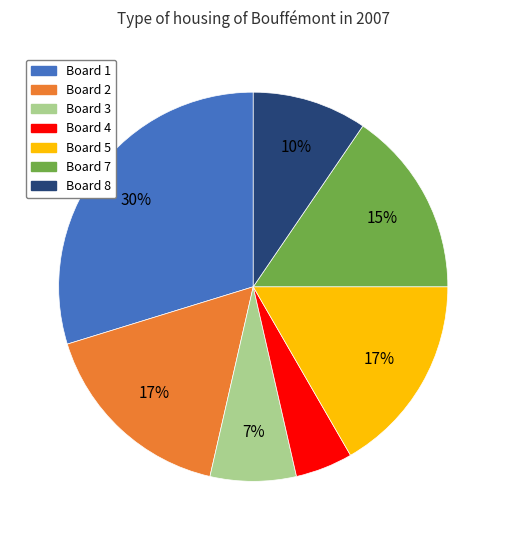

Does any single category account for the majority?

No